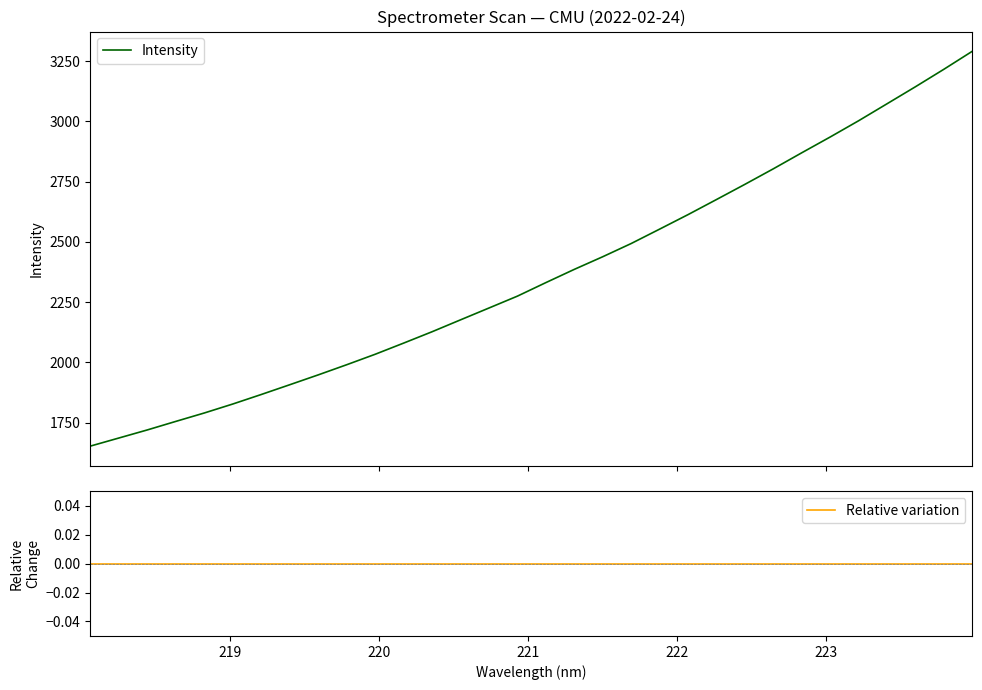

What is the lowest value of the Intensity series?

1653.1